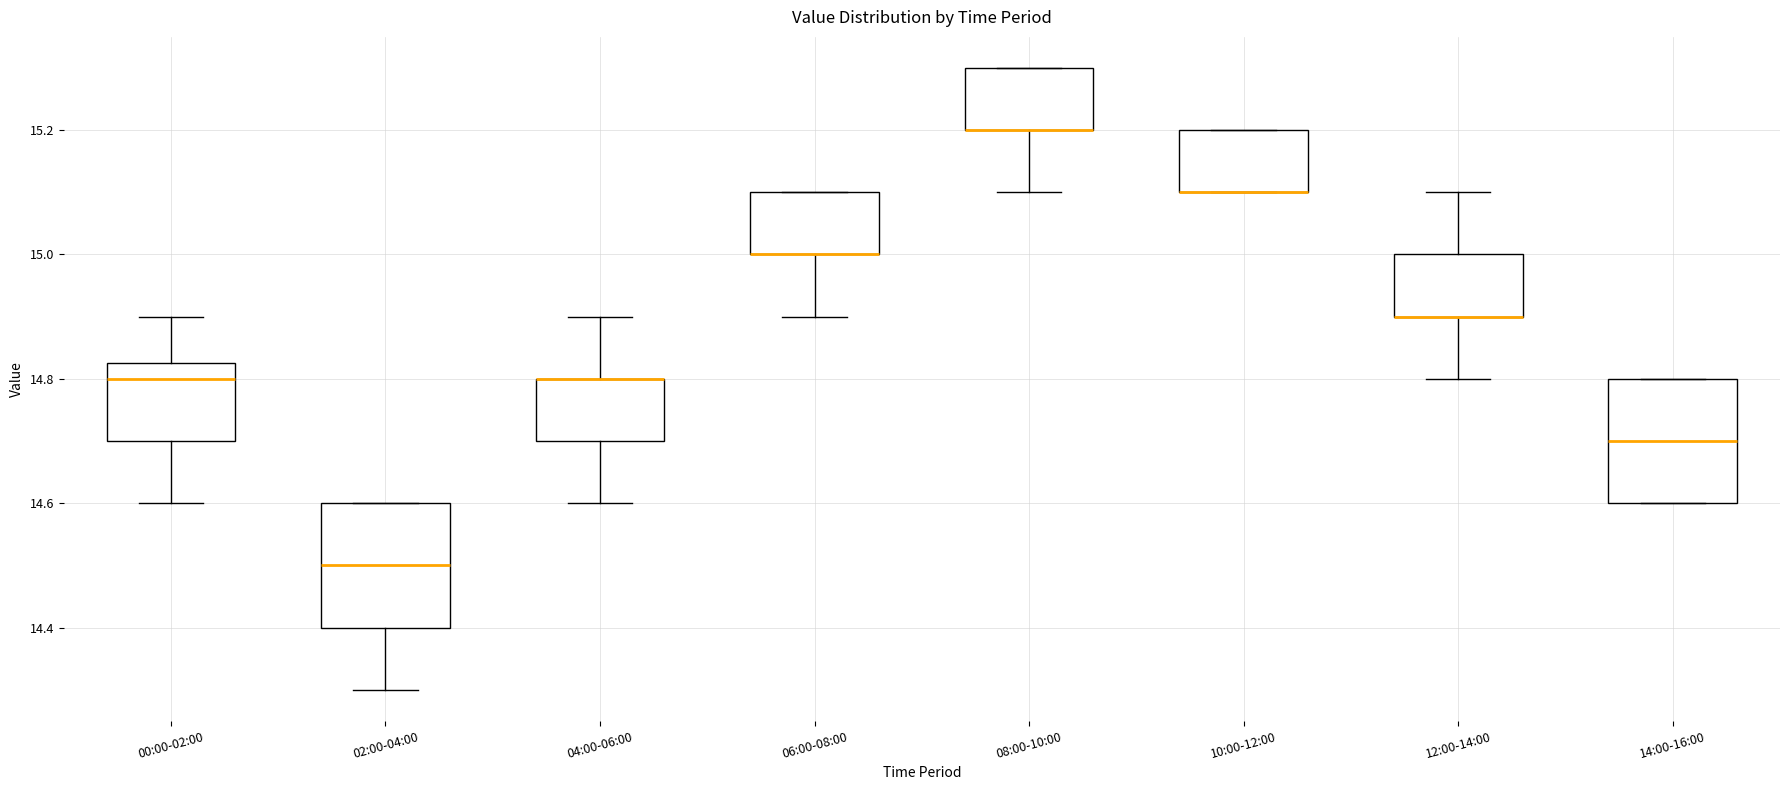

Reading left to right, read every box against the y-axis: the position of its median line, the range the box covers, and the ends of its whiskers. The values are not printed on the chart, so give them approximately, as read against the axis.

00:00-02:00: median 14.80, box 14.70 to 14.82, whiskers 14.60 to 14.90
02:00-04:00: median 14.50, box 14.40 to 14.60, whiskers 14.30 to 14.60
04:00-06:00: median 14.80 (drawn on the box's upper edge), box 14.70 to 14.80, whiskers 14.60 to 14.90
06:00-08:00: median 15.00 (drawn on the box's lower edge), box 15.00 to 15.10, whiskers 14.90 to 15.10
08:00-10:00: median 15.20 (drawn on the box's lower edge), box 15.20 to 15.30, whiskers 15.10 to 15.30
10:00-12:00: median 15.10 (drawn on the box's lower edge), box 15.10 to 15.20, whiskers 15.10 to 15.20
12:00-14:00: median 14.90 (drawn on the box's lower edge), box 14.90 to 15.00, whiskers 14.80 to 15.10
14:00-16:00: median 14.70, box 14.60 to 14.80, whiskers 14.60 to 14.80